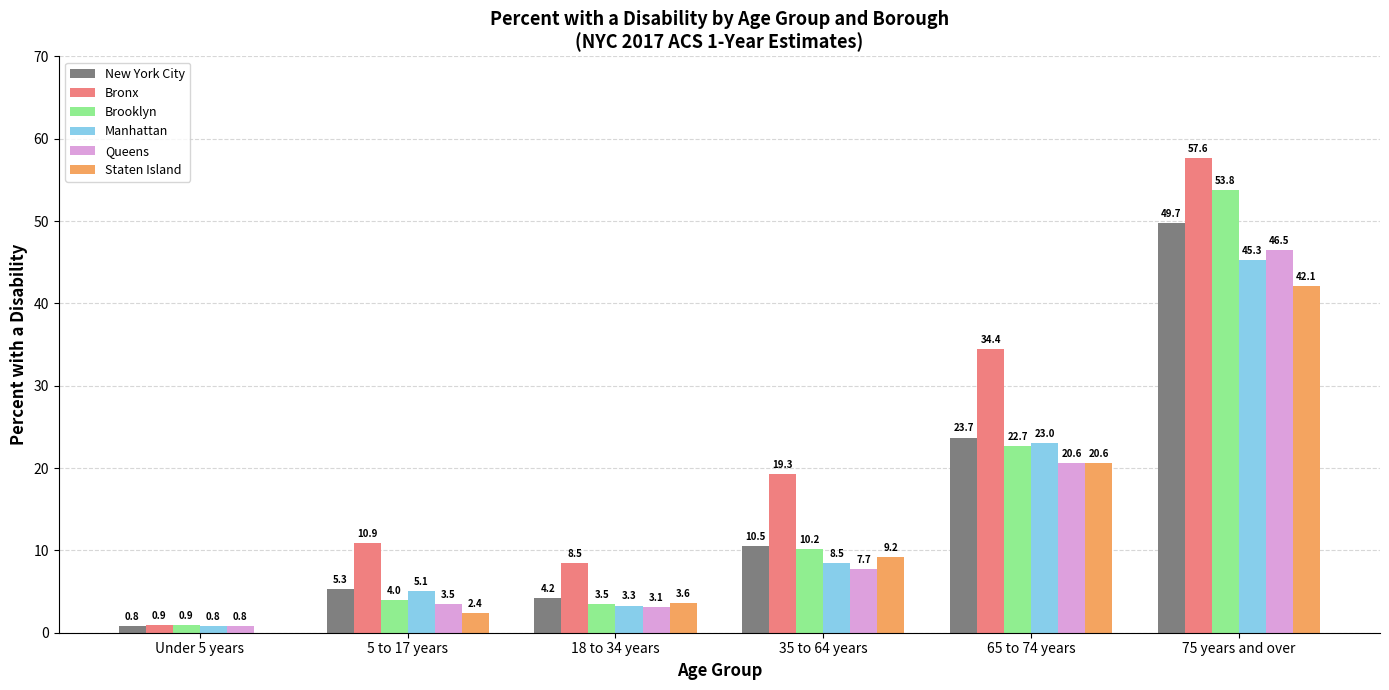

The Staten Island series shows 1.0 at 18 to 34 years. True or false?

False